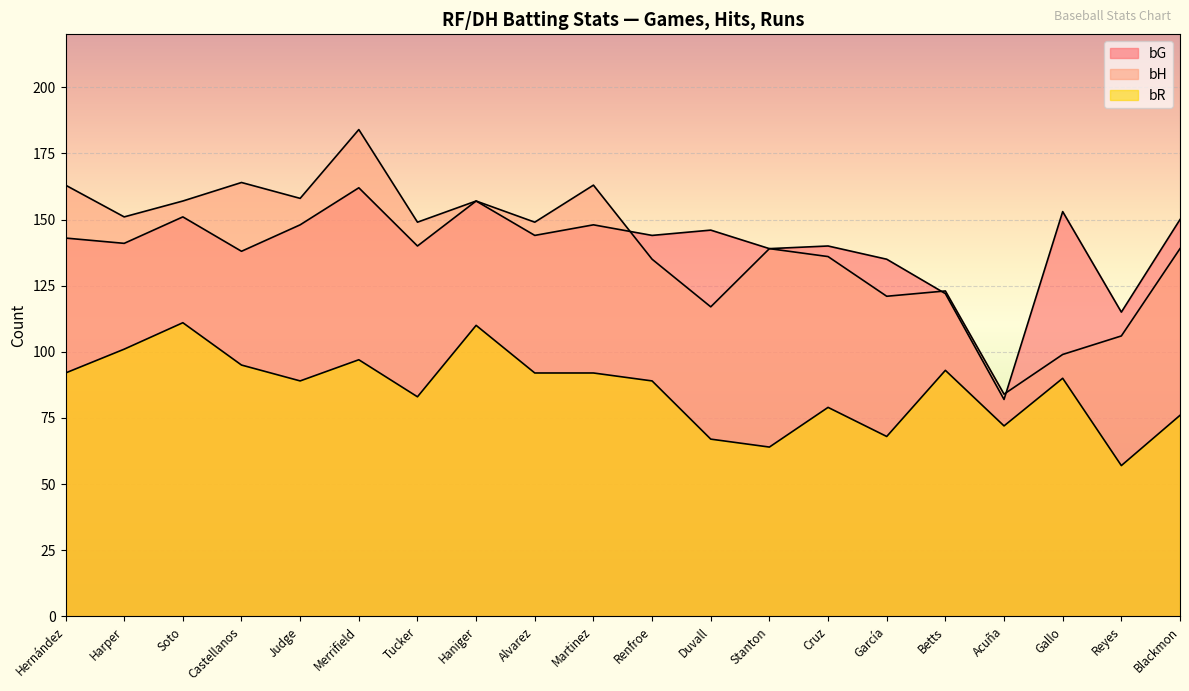

Reading left to right, list all the values displayed in this chart.

bG: Hernández=143	Harper=141	Soto=151	Castellanos=138	Judge=148	Merrifield=162	Tucker=140	Haniger=157	Alvarez=144	Martinez=148	Renfroe=144	Duvall=146	Stanton=139	Cruz=140	García=135	Betts=122	Acuña=82	Gallo=153	Reyes=115	Blackmon=150
bH: Hernández=163	Harper=151	Soto=157	Castellanos=164	Judge=158	Merrifield=184	Tucker=149	Haniger=157	Alvarez=149	Martinez=163	Renfroe=135	Duvall=117	Stanton=139	Cruz=136	García=121	Betts=123	Acuña=84	Gallo=99	Reyes=106	Blackmon=139
bR: Hernández=92	Harper=101	Soto=111	Castellanos=95	Judge=89	Merrifield=97	Tucker=83	Haniger=110	Alvarez=92	Martinez=92	Renfroe=89	Duvall=67	Stanton=64	Cruz=79	García=68	Betts=93	Acuña=72	Gallo=90	Reyes=57	Blackmon=76